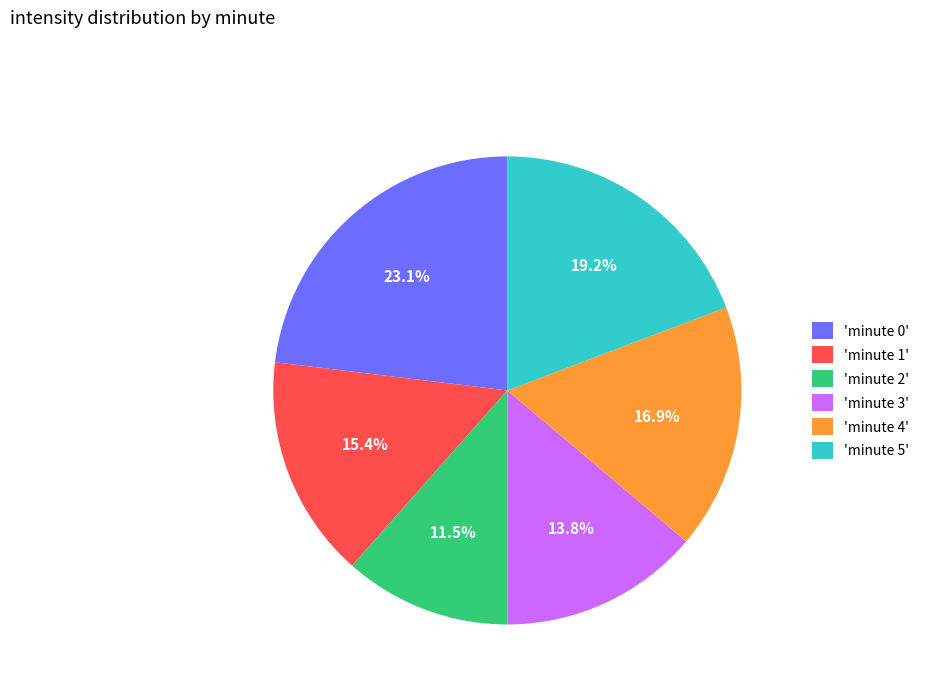

Rank the categories by value from lowest to highest.

'minute 2', 'minute 3', 'minute 1', 'minute 4', 'minute 5', 'minute 0'